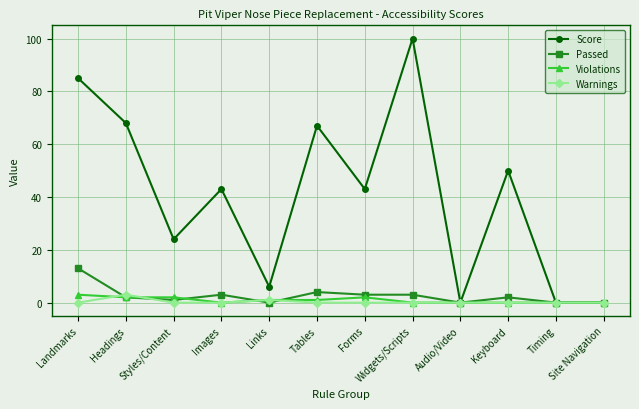

What is the spread (max minus min) of values at Images?

43